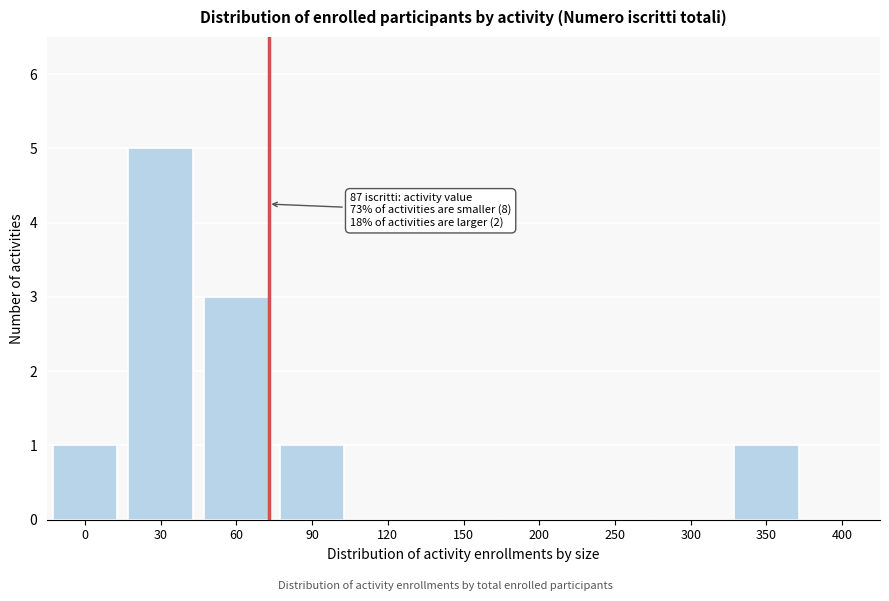

Reading left to right, list all the values displayed in this chart.

0=1	30=5	60=3	90=1	120=0	150=0	200=0	250=0	300=0	350=1	400=0